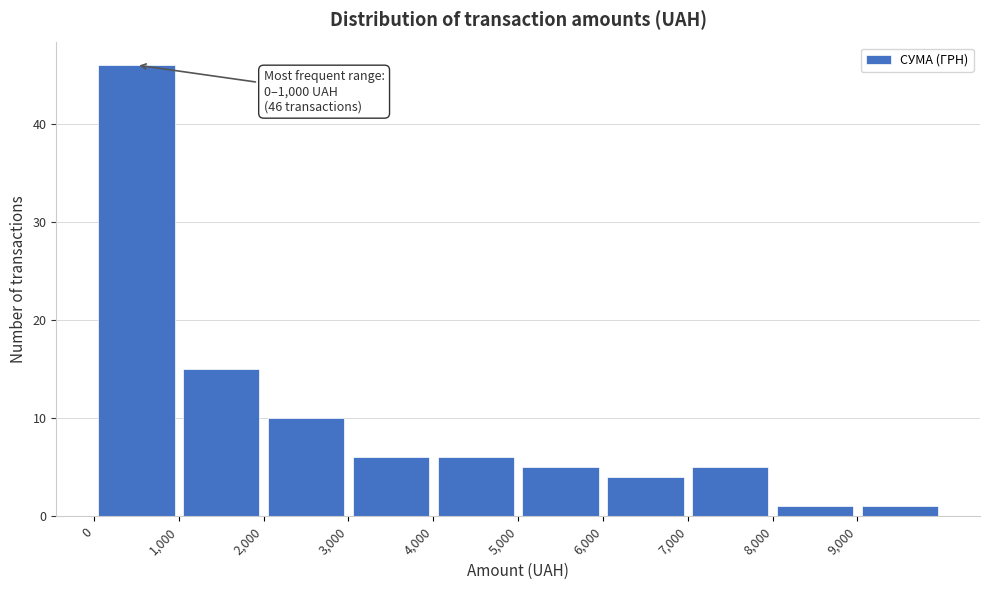

Over which range of the x-axis is the bar tallest?

0 to 1000